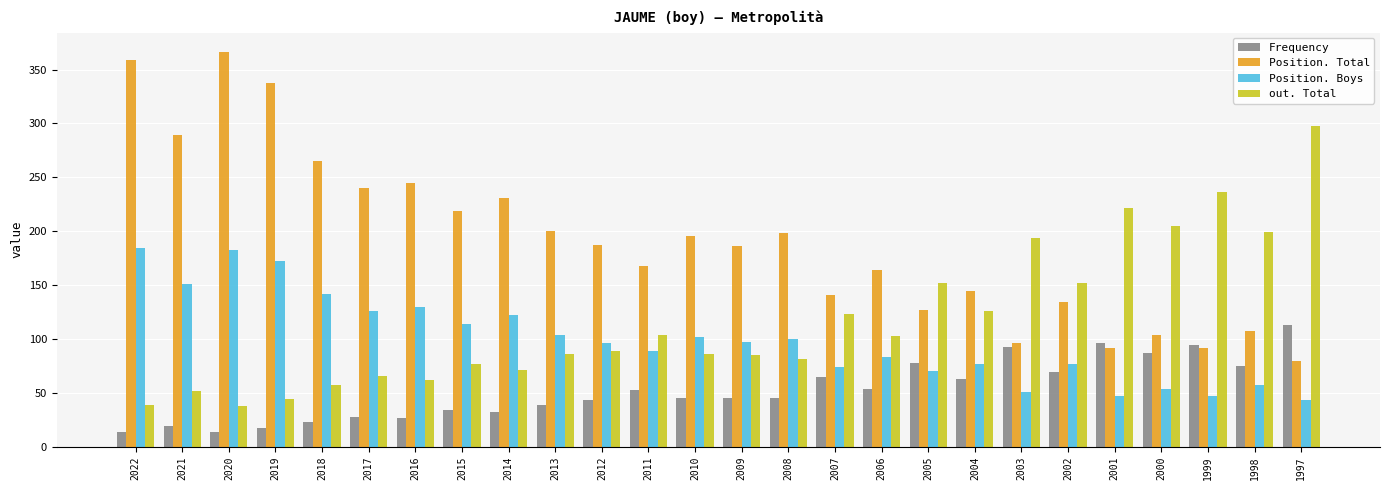

True or false: Frequency has a value of 80 at 2008.

False